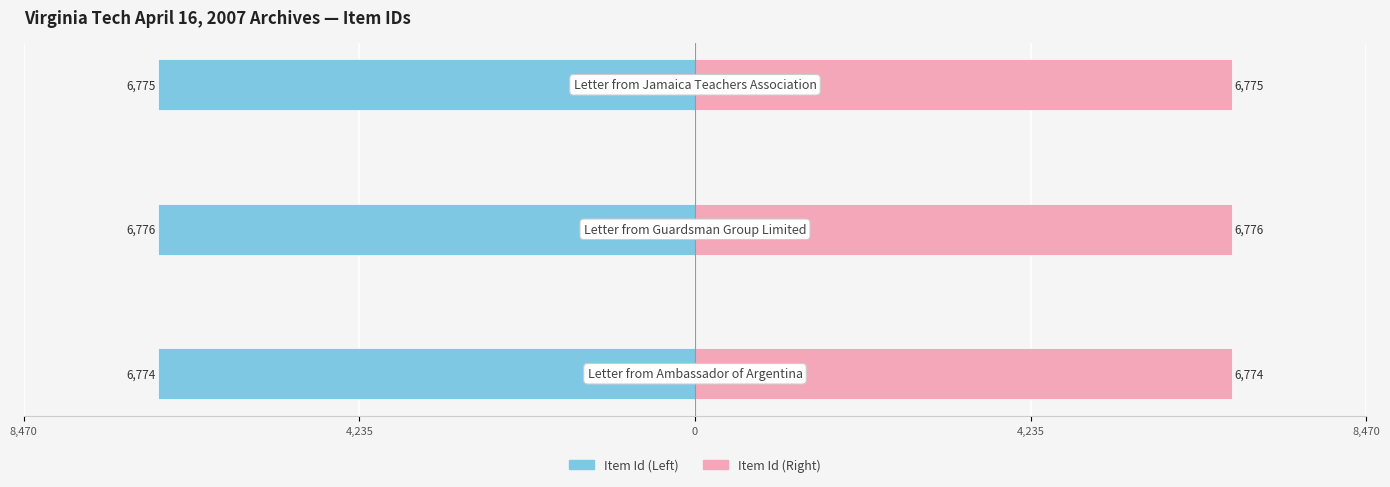

Are the bars grouped side by side (vs. stacked)?

Yes